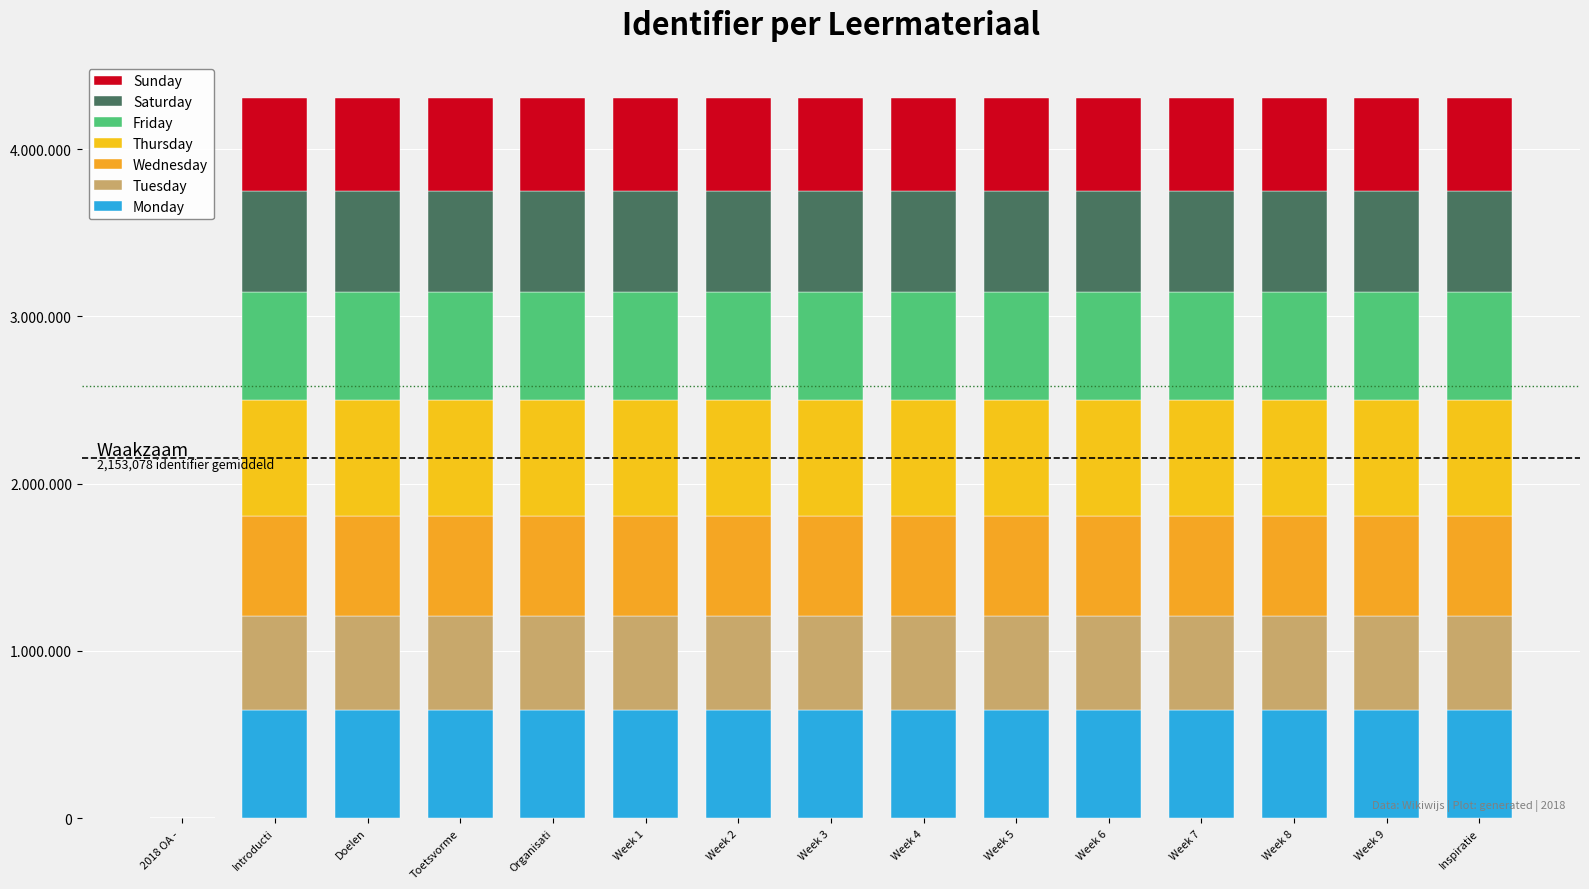

Are the bars horizontal?

No